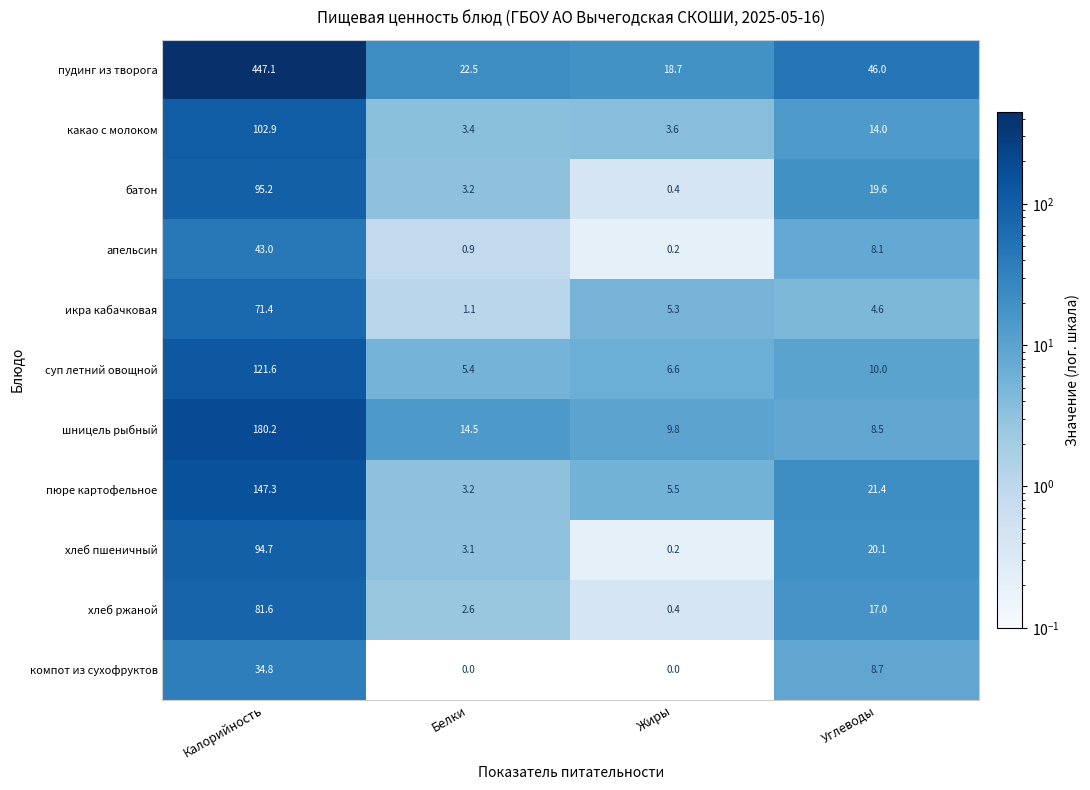

How many series are shown in this chart?

11